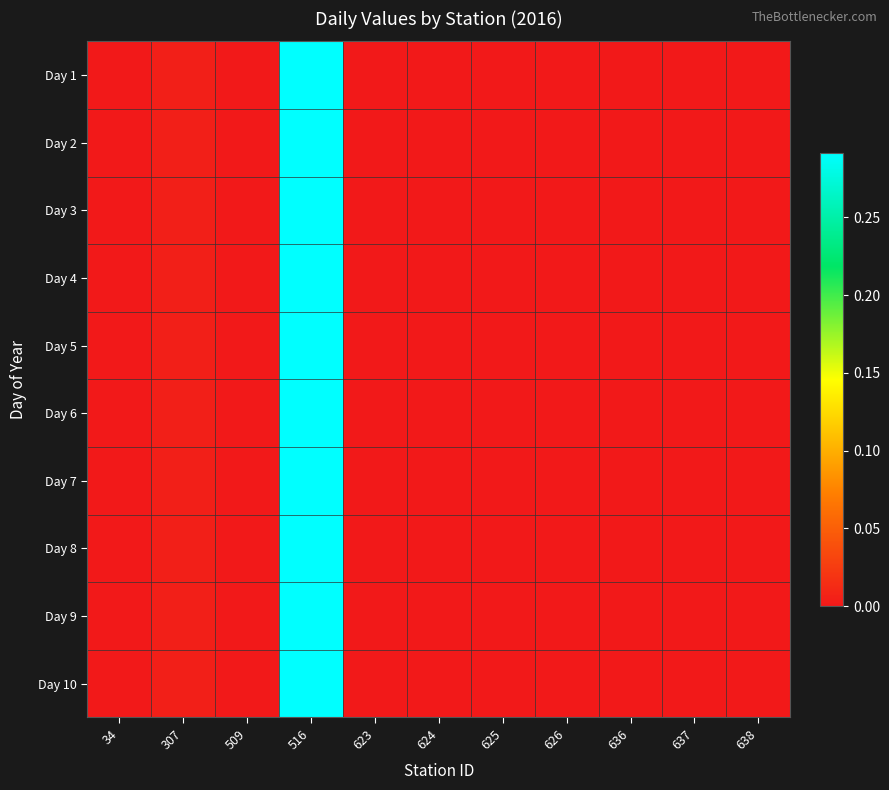

Reading left to right, list all the values displayed in this chart.

Day 1: 34=0.0	307=0.0	509=0.0	516=0.3	623=0.0	624=0.0	625=0.0	626=0.0	636=0.0	637=0.0	638=0.0
Day 2: 34=0.0	307=0.0	509=0.0	516=0.3	623=0.0	624=0.0	625=0.0	626=0.0	636=0.0	637=0.0	638=0.0
Day 3: 34=0.0	307=0.0	509=0.0	516=0.3	623=0.0	624=0.0	625=0.0	626=0.0	636=0.0	637=0.0	638=0.0
Day 4: 34=0.0	307=0.0	509=0.0	516=0.3	623=0.0	624=0.0	625=0.0	626=0.0	636=0.0	637=0.0	638=0.0
Day 5: 34=0.0	307=0.0	509=0.0	516=0.3	623=0.0	624=0.0	625=0.0	626=0.0	636=0.0	637=0.0	638=0.0
Day 6: 34=0.0	307=0.0	509=0.0	516=0.3	623=0.0	624=0.0	625=0.0	626=0.0	636=0.0	637=0.0	638=0.0
Day 7: 34=0.0	307=0.0	509=0.0	516=0.3	623=0.0	624=0.0	625=0.0	626=0.0	636=0.0	637=0.0	638=0.0
Day 8: 34=0.0	307=0.0	509=0.0	516=0.3	623=0.0	624=0.0	625=0.0	626=0.0	636=0.0	637=0.0	638=0.0
Day 9: 34=0.0	307=0.0	509=0.0	516=0.3	623=0.0	624=0.0	625=0.0	626=0.0	636=0.0	637=0.0	638=0.0
Day 10: 34=0.0	307=0.0	509=0.0	516=0.3	623=0.0	624=0.0	625=0.0	626=0.0	636=0.0	637=0.0	638=0.0